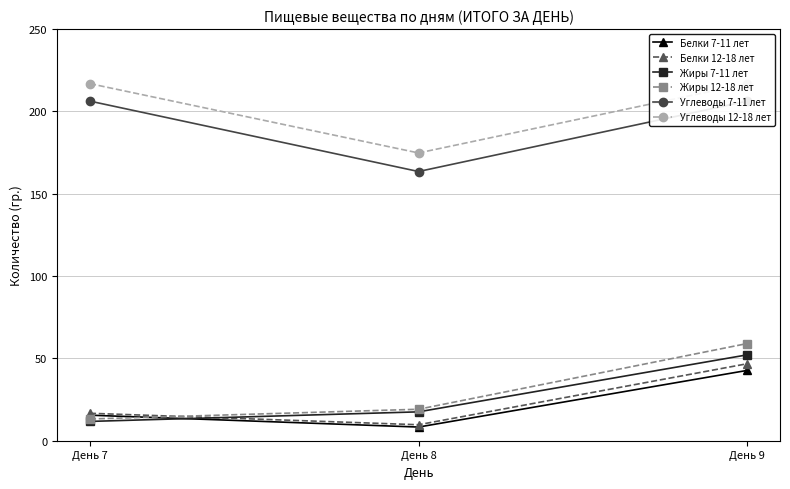

What is the value of the Белки 12-18 лет point at the 1st from the left?

16.7